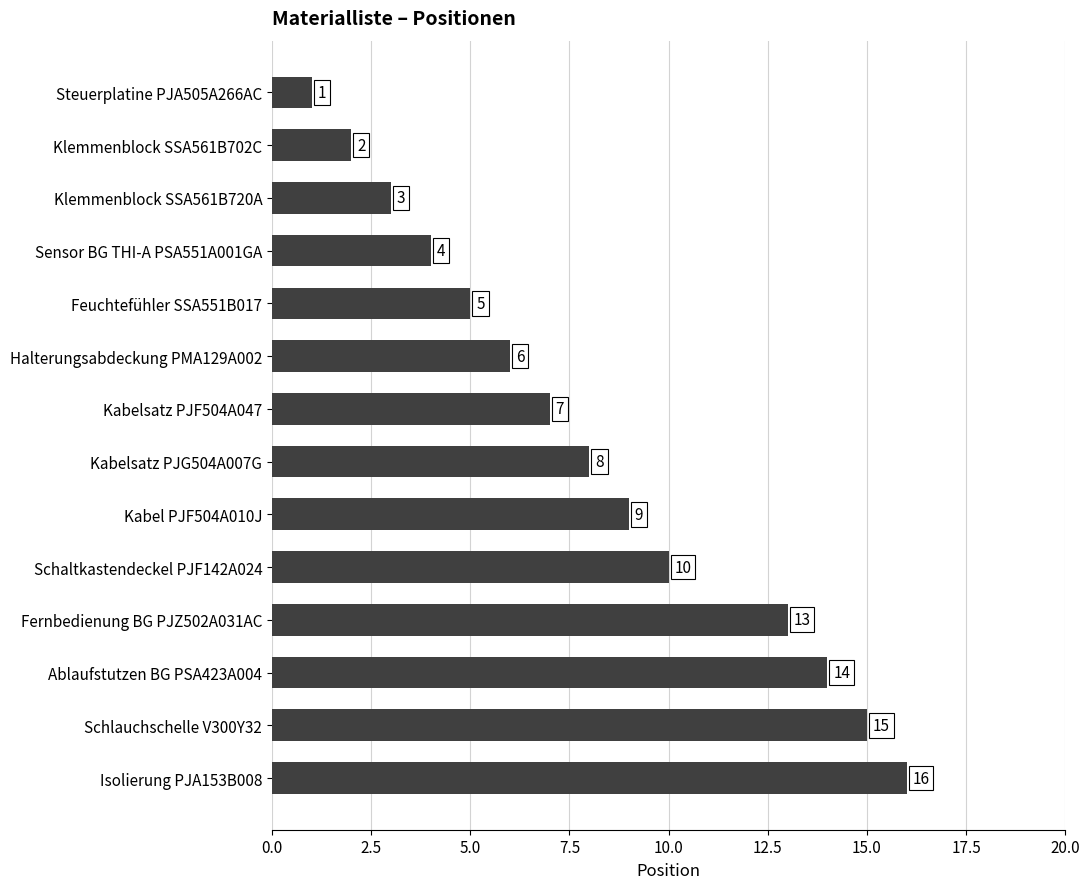

What is the value of the 11th bar from the top?

13